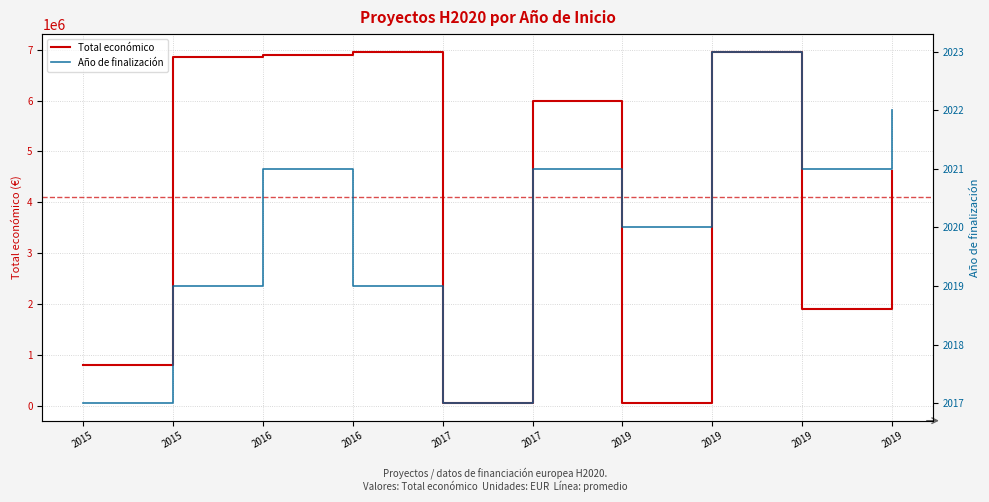

What is the total value across all series at 2019?

52020